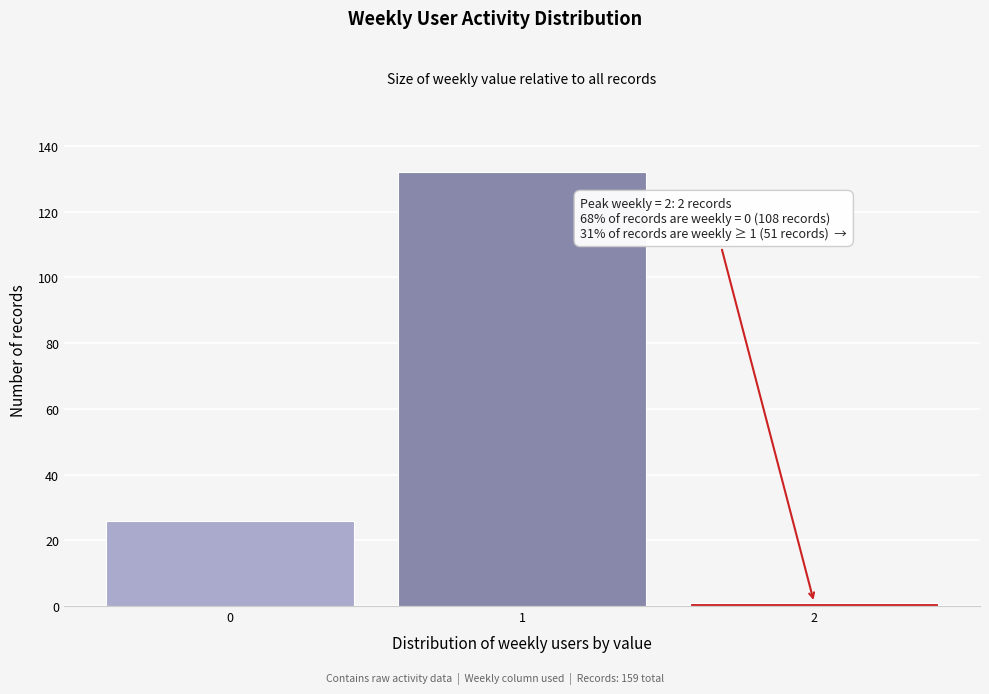

Over which range of the x-axis is the bar tallest?

0.5 to 1.5